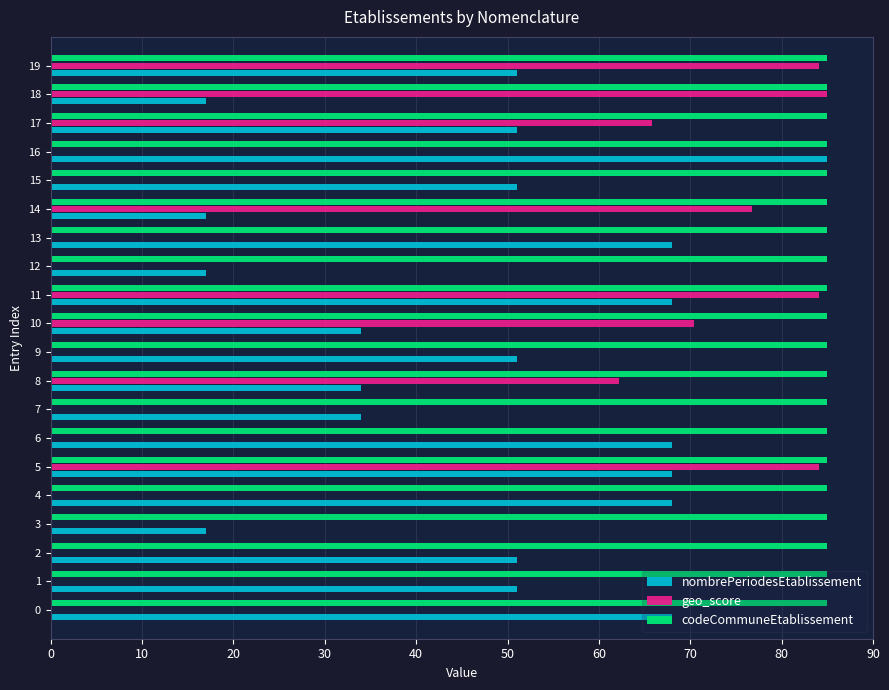

What is the sum of all geo_score values?

612.4